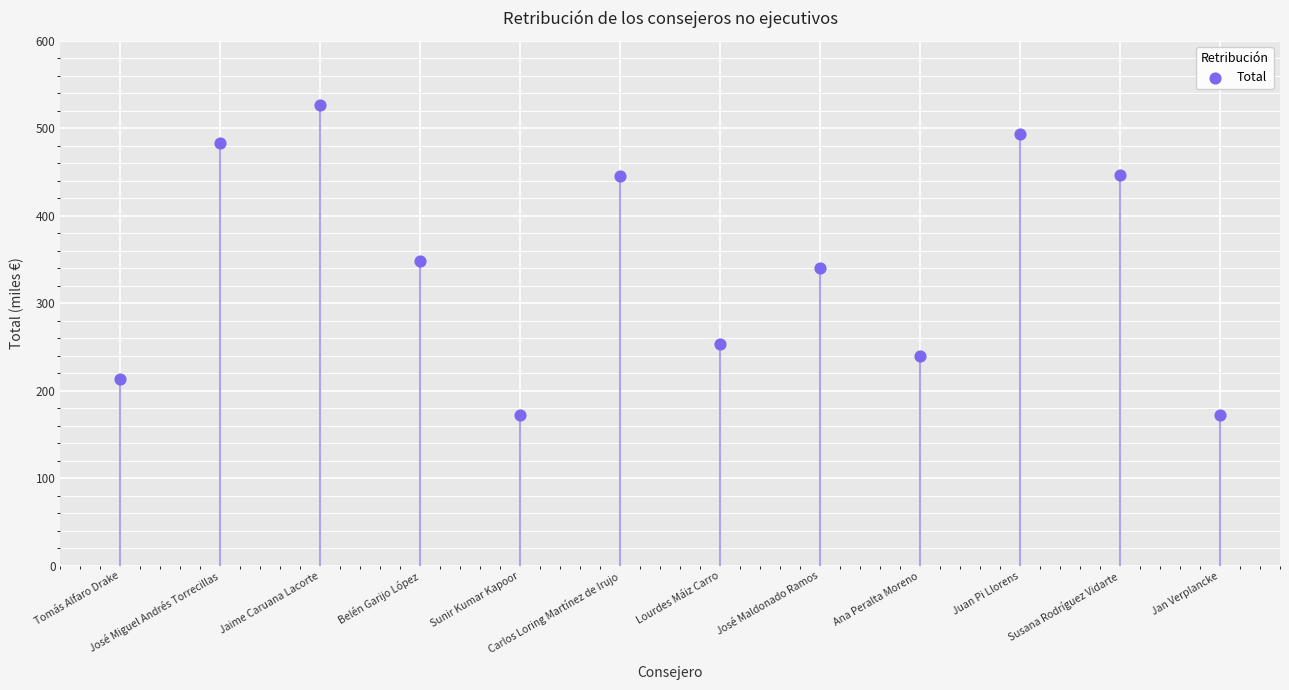

Which has a higher value, Sunir Kumar Kapoor or Susana Rodríguez Vidarte?

Susana Rodríguez Vidarte